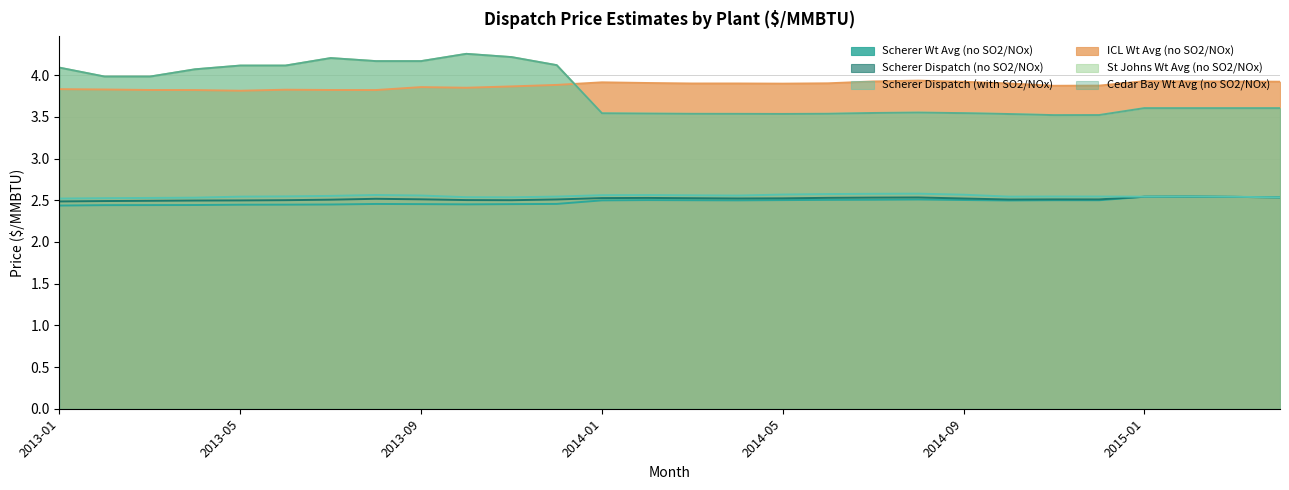

The Scherer Dispatch (with SO2/NOx) series shows 2.6 at 2014-01. True or false?

True